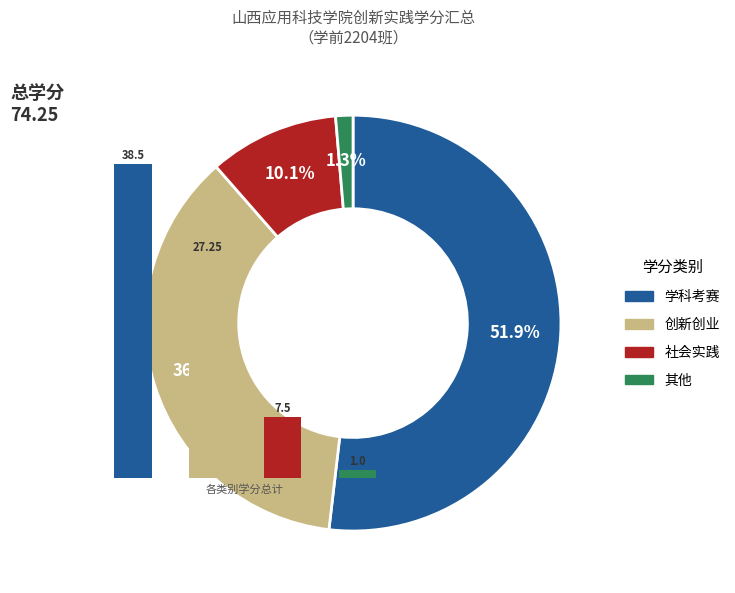

Which category has the biggest portion of the pie?

学科考赛